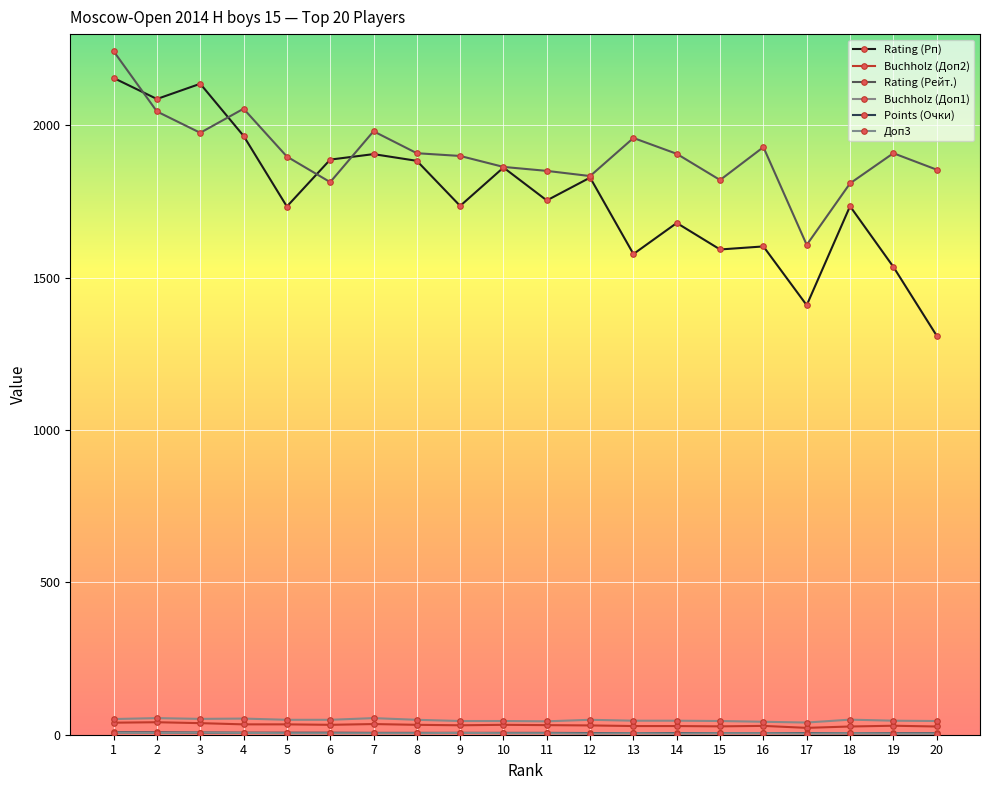

Is this an area chart (filled region under the line)?

No